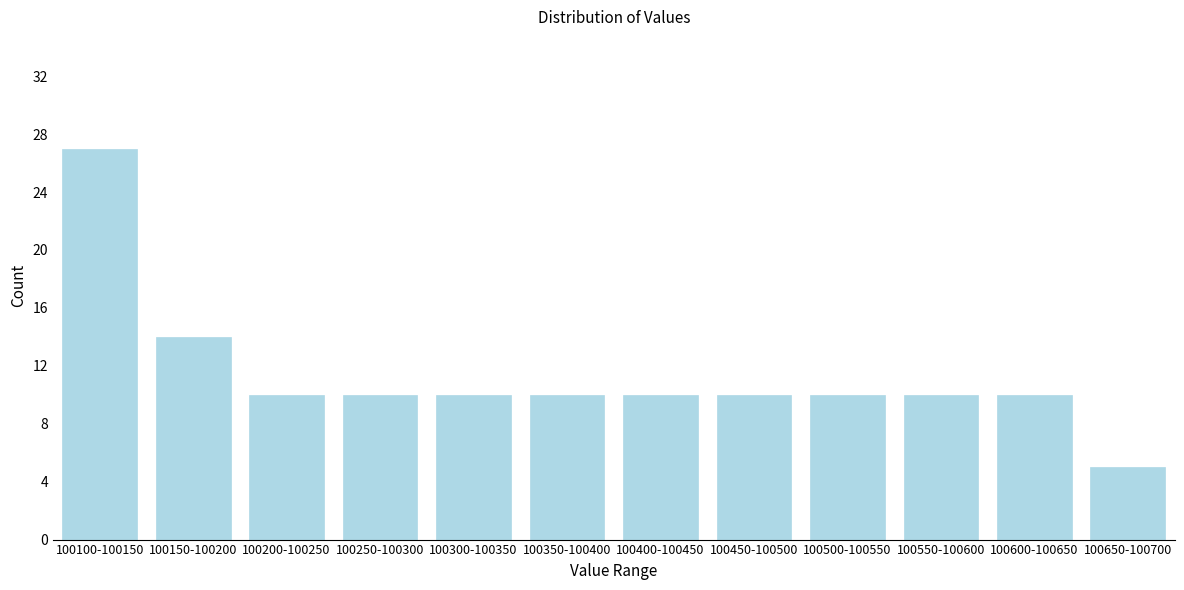

Reading left to right, what are all the values shown in this chart?

27	14	10	10	10	10	10	10	10	10	10	5